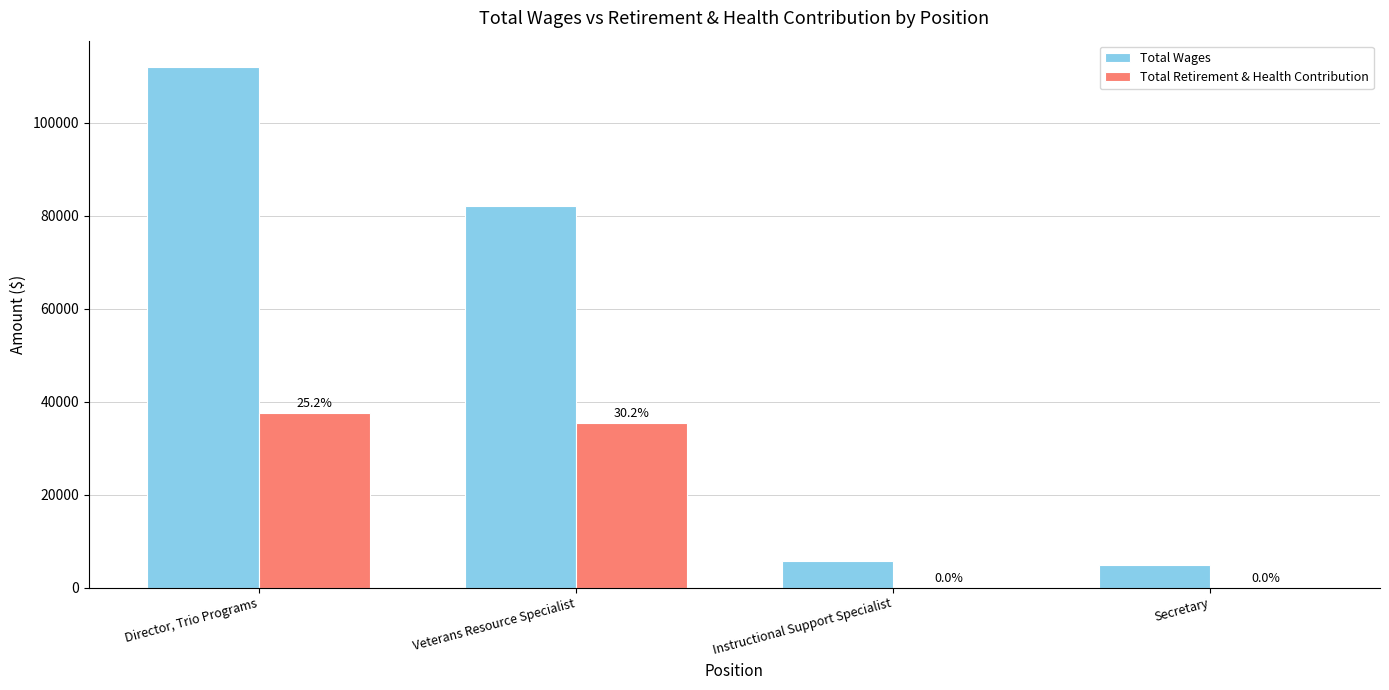

What is the total value across all series at Director, Trio Programs?

149766